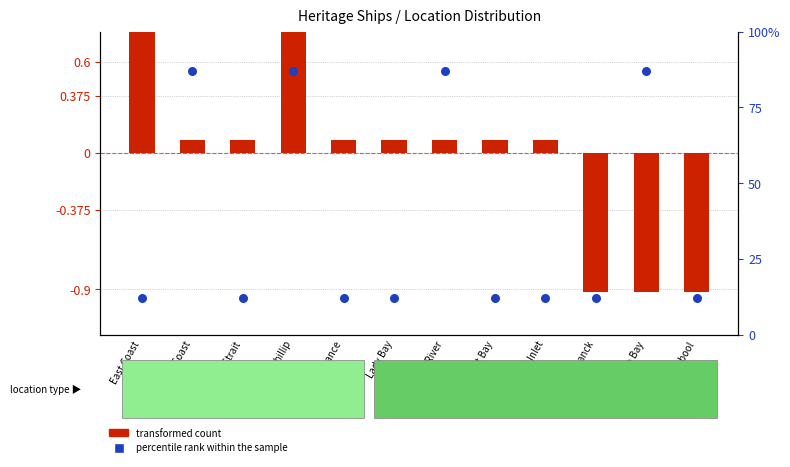

Which series contains the lowest Y value?

transformed count